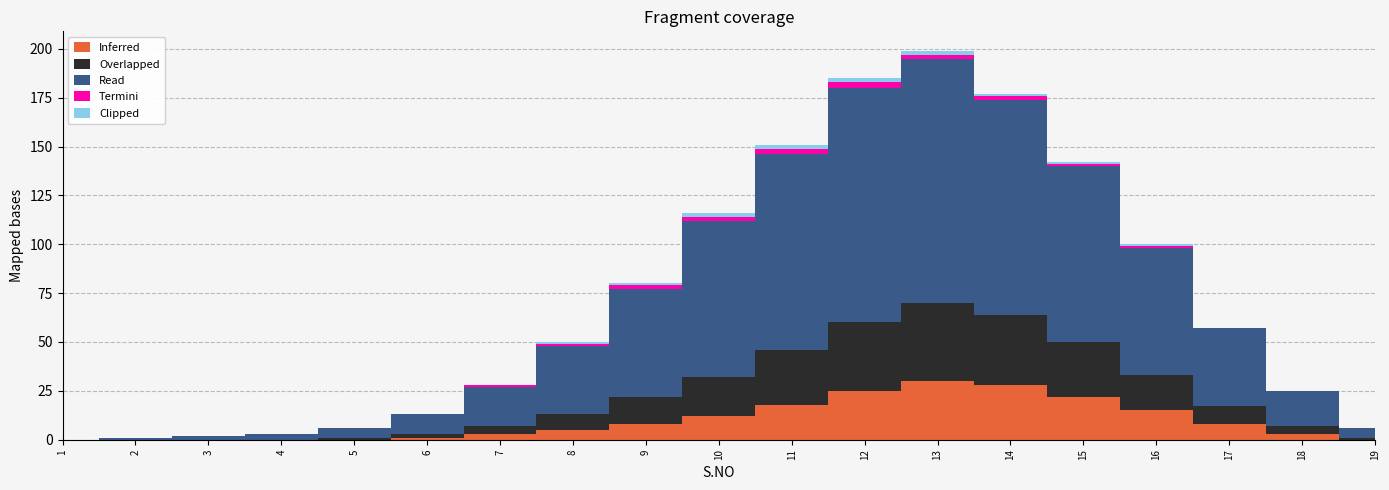

Reading right to left, what are all the values shown in this chart?

Inferred: 19=0	18=3	17=8	16=15	15=22	14=28	13=30	12=25	11=18	10=12	9=8	8=5	7=3	6=1	5=0	4=0	3=0	2=0	1=0
Overlapped: 19=1	18=4	17=9	16=18	15=28	14=36	13=40	12=35	11=28	10=20	9=14	8=8	7=4	6=2	5=1	4=0	3=0	2=0	1=0
Read: 19=5	18=18	17=40	16=65	15=90	14=110	13=125	12=120	11=100	10=80	9=55	8=35	7=20	6=10	5=5	4=3	3=2	2=1	1=0
Termini: 19=0	18=0	17=0	16=1	15=1	14=2	13=2	12=3	11=3	10=2	9=2	8=1	7=1	6=0	5=0	4=0	3=0	2=0	1=0
Clipped: 19=0	18=0	17=0	16=1	15=1	14=1	13=2	12=2	11=2	10=2	9=1	8=1	7=0	6=0	5=0	4=0	3=0	2=0	1=0